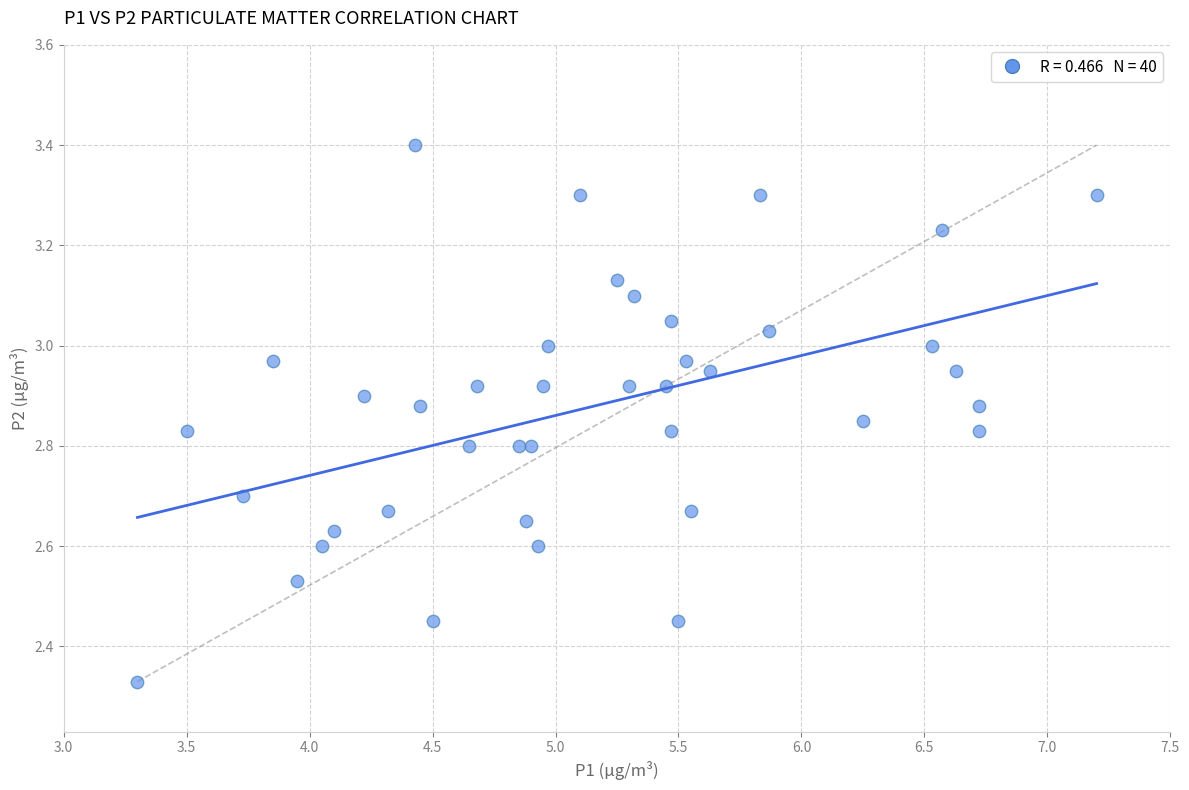

What is the range of X values (max minus min)?

3.9